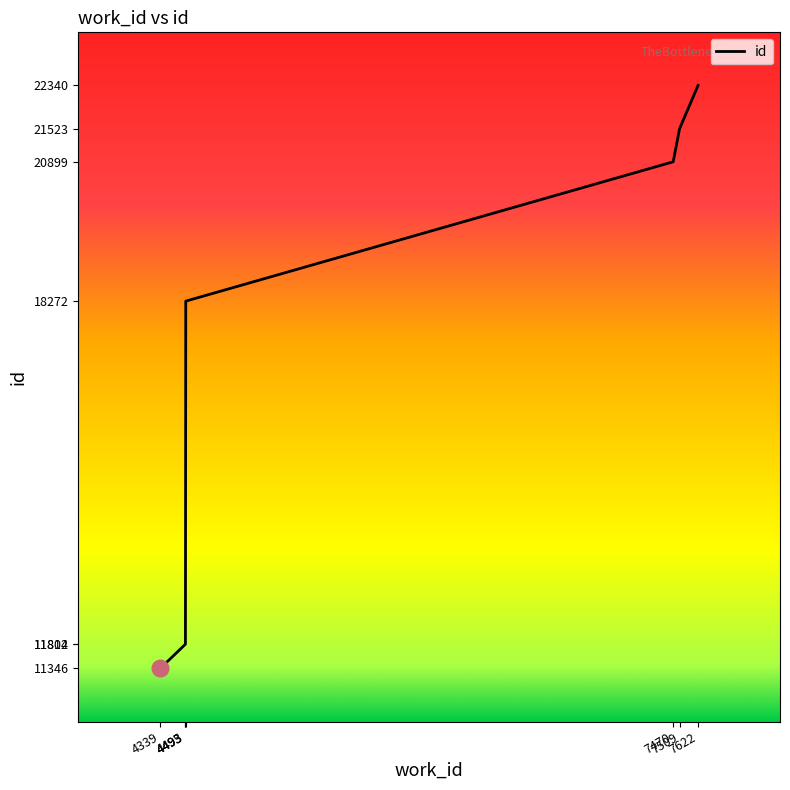

Between 4493 and 7509, which is larger?

7509